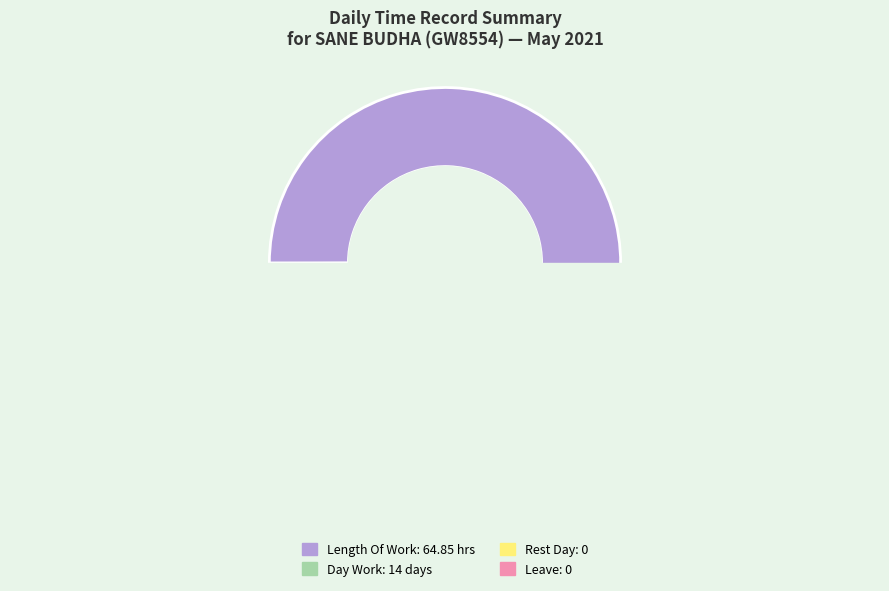

How much of the chart is everything except Over Time 2.0?

100.0%